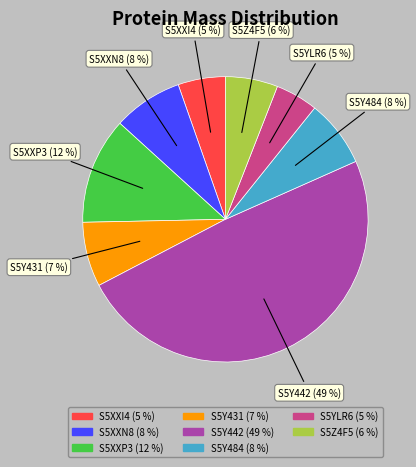

To the nearest percent, what is the combined percentage of S5XXP3 and S5XXN8?

20%